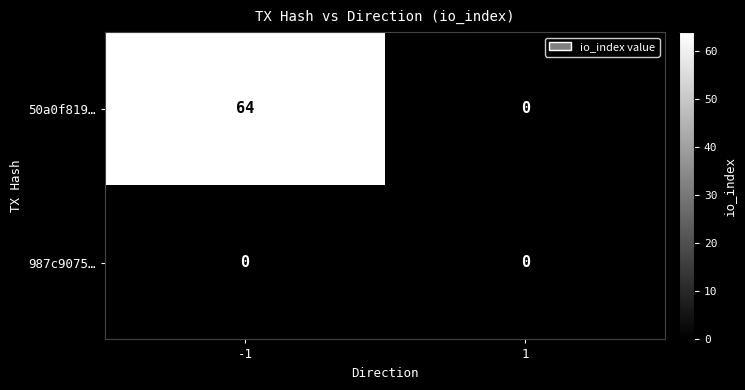

How many data points in 50a0f819… are less than 64?

1